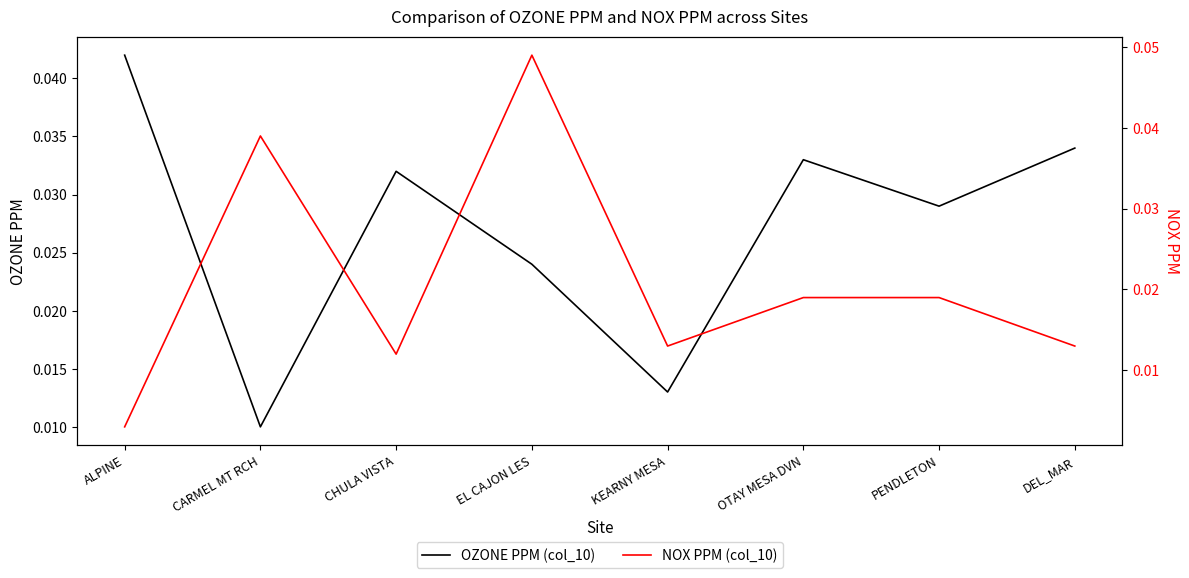

Which series has the widest spread of values?

NOX PPM (col_10)